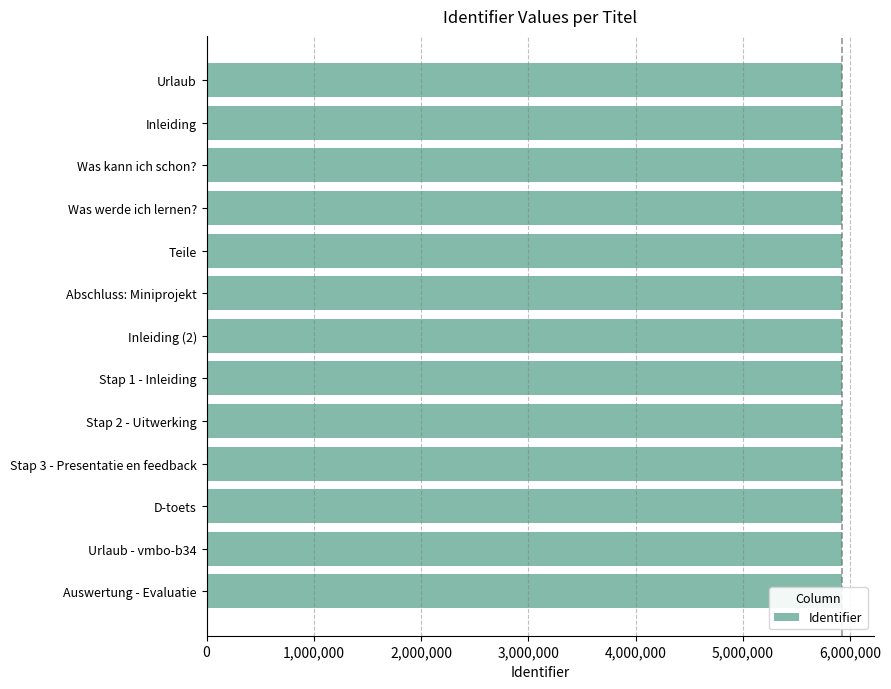

Approximately how many times larger is the value at Stap 1 - Inleiding compared to Inleiding?

1.0